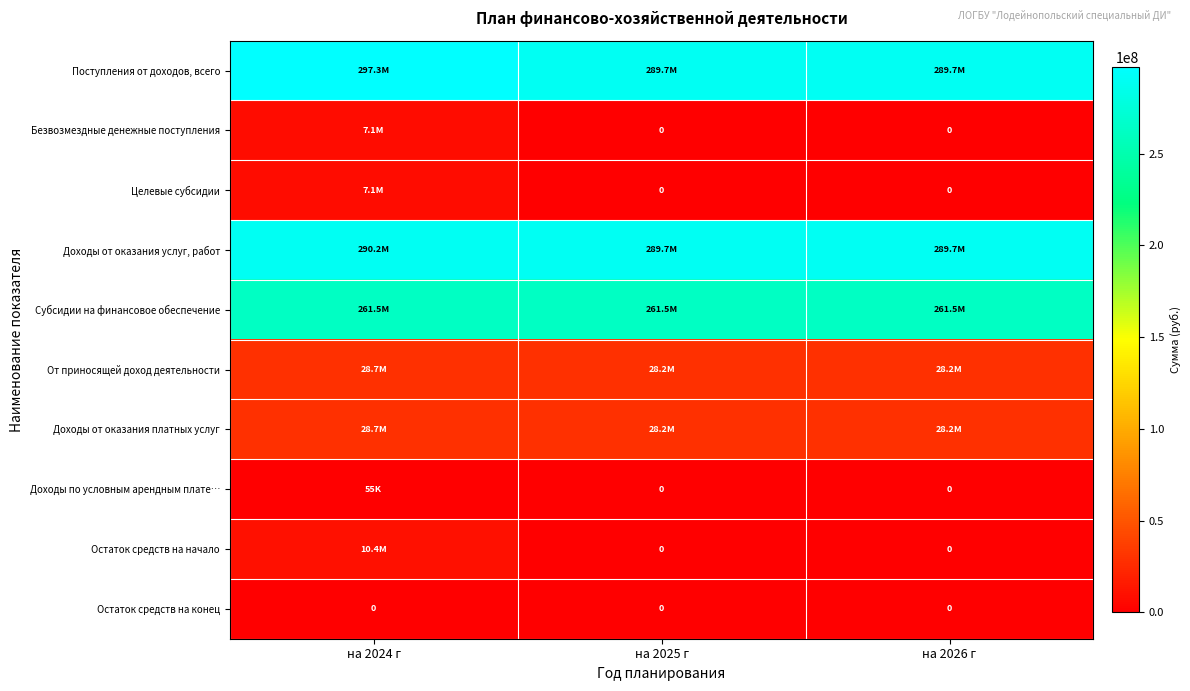

List the series in order of their peak value, lowest first.

Остаток средств на конец, Доходы по условным арендным плате…, Безвозмездные денежные поступления, Целевые субсидии, Остаток средств на начало, Доходы от оказания платных услуг, От приносящей доход деятельности, Субсидии на финансовое обеспечение, Доходы от оказания услуг, работ, Поступления от доходов, всего